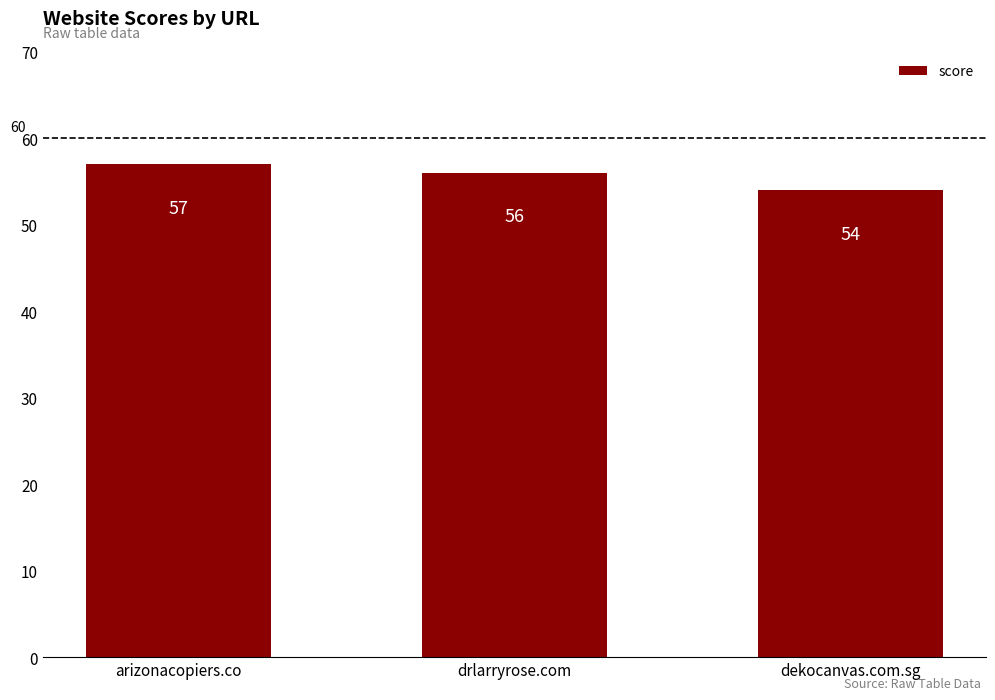

The chart shows a value of 54 at dekocanvas.com.sg. True or false?

True